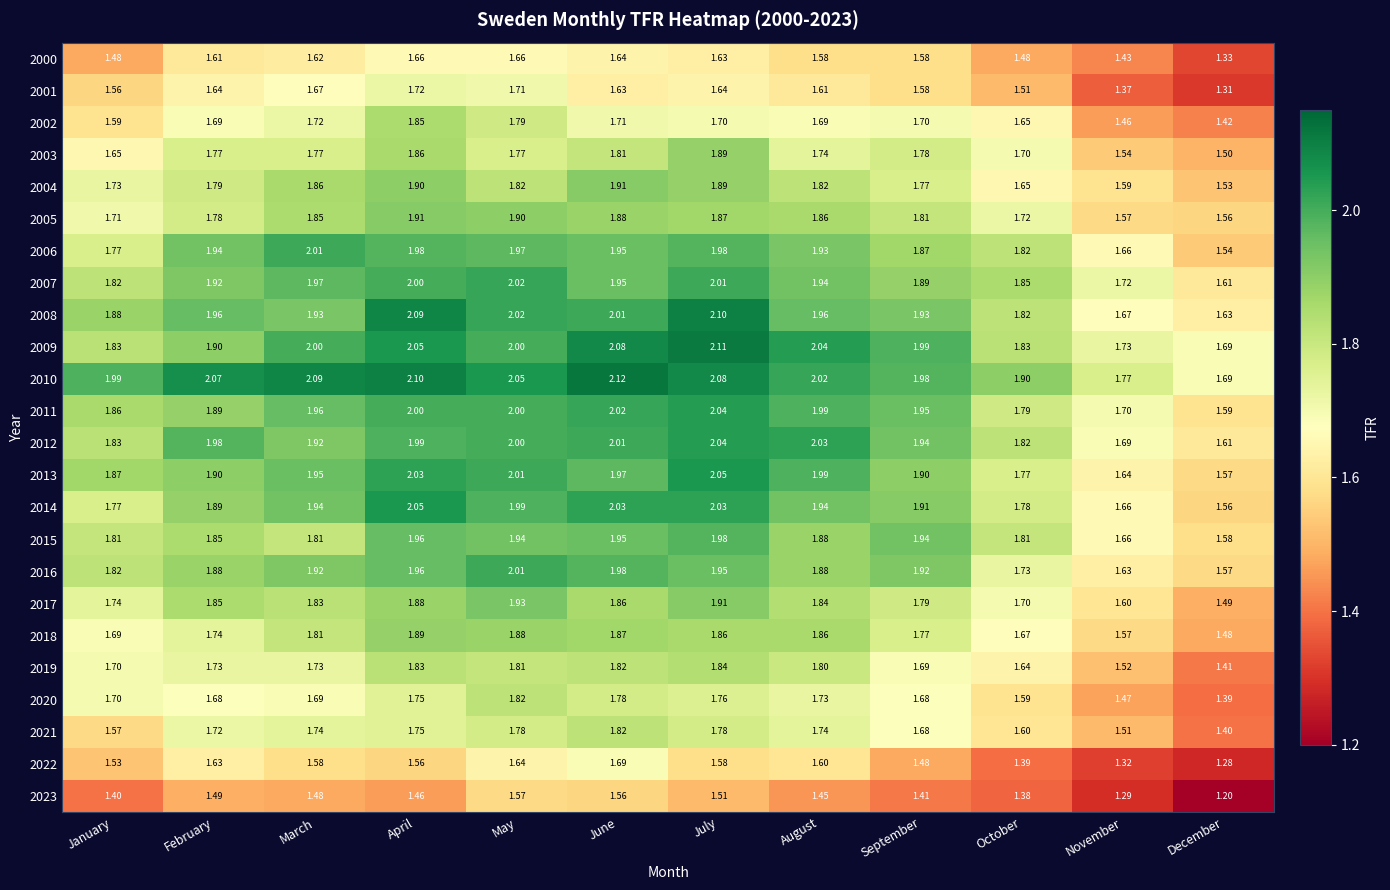

Is the value of 2011 at January greater than the value of 2003 at March?

Yes